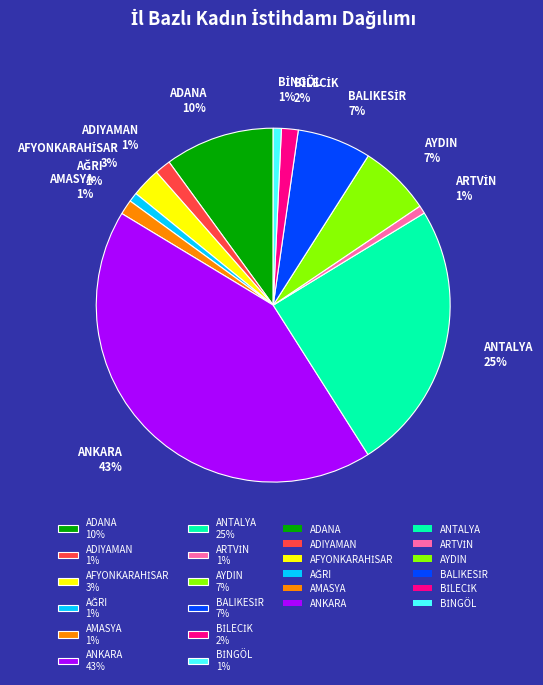

To the nearest percent, what is the average slice percentage?

8%